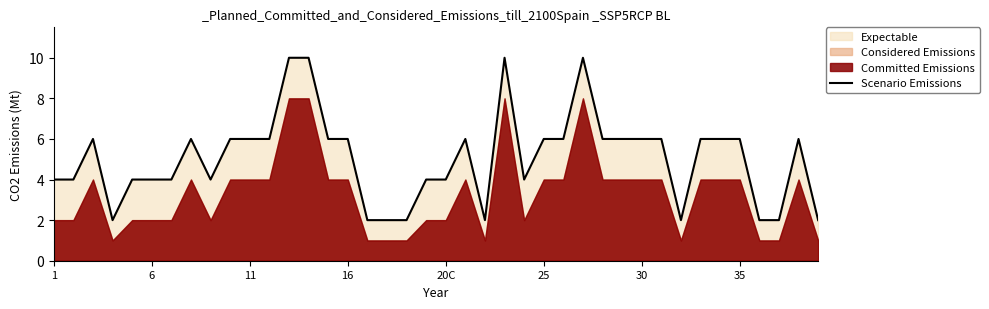

True or false: Scenario Emissions has a value of 4 at 6.

True